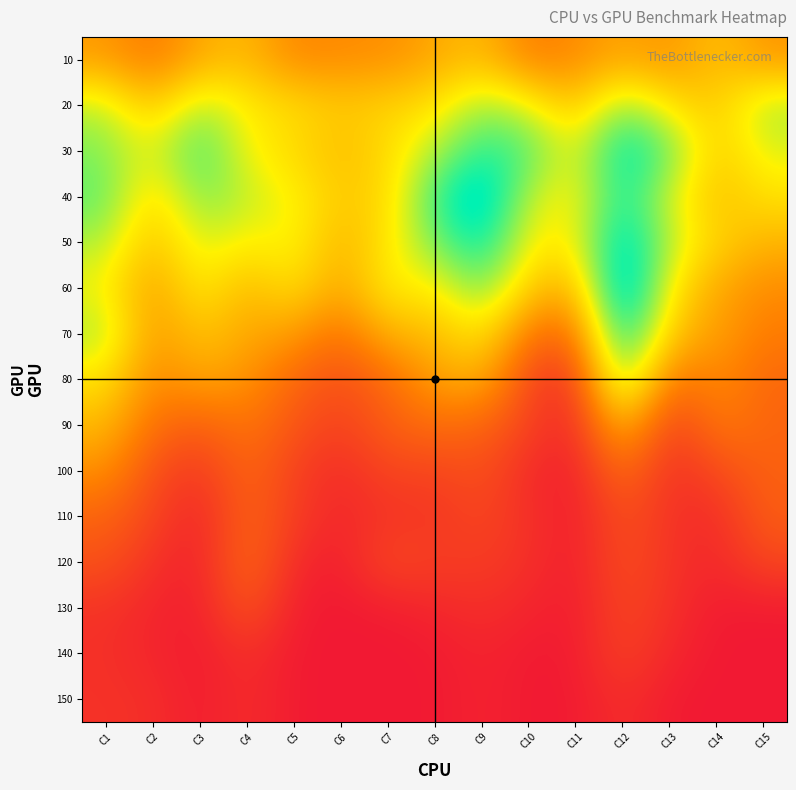

How many distinct data groups are displayed?

15